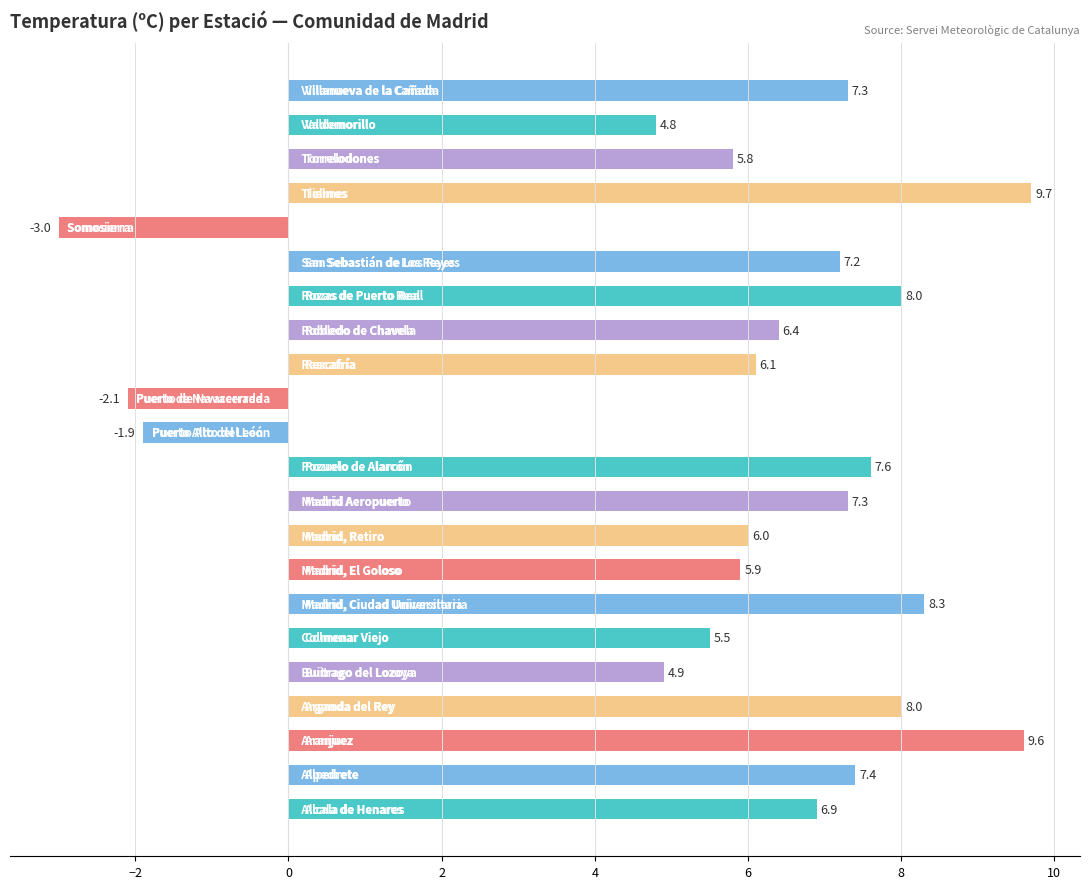

Is it true that the value at 10 is 2.7?

False